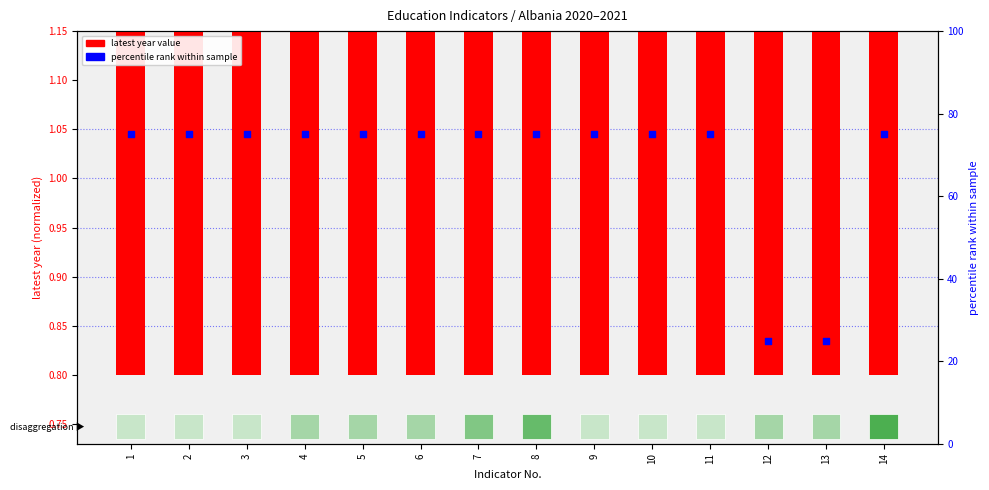

At which category is the sum across all series the highest?

1